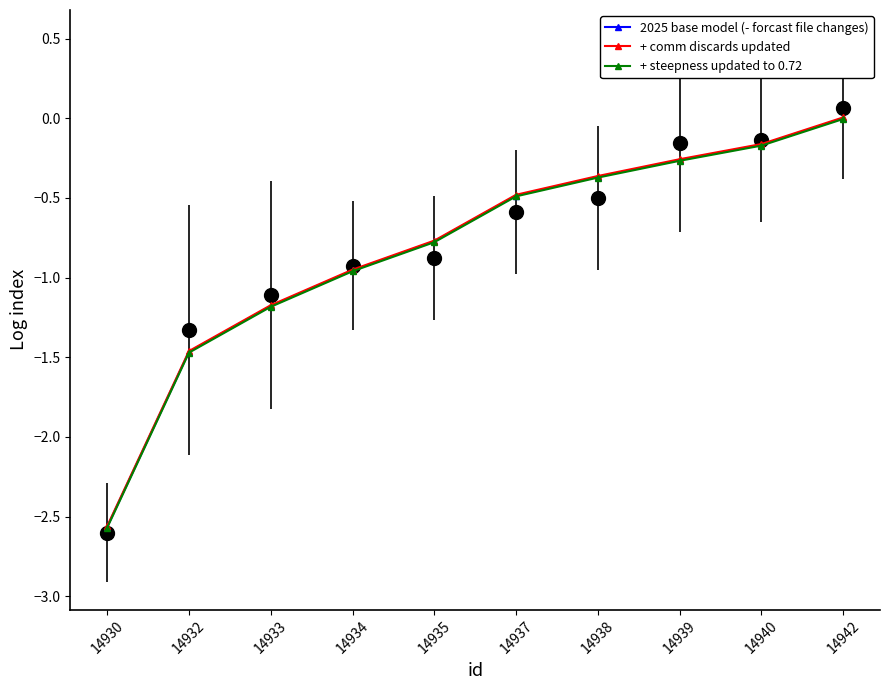

What is the average value of the + comm discards updated series?

-0.8